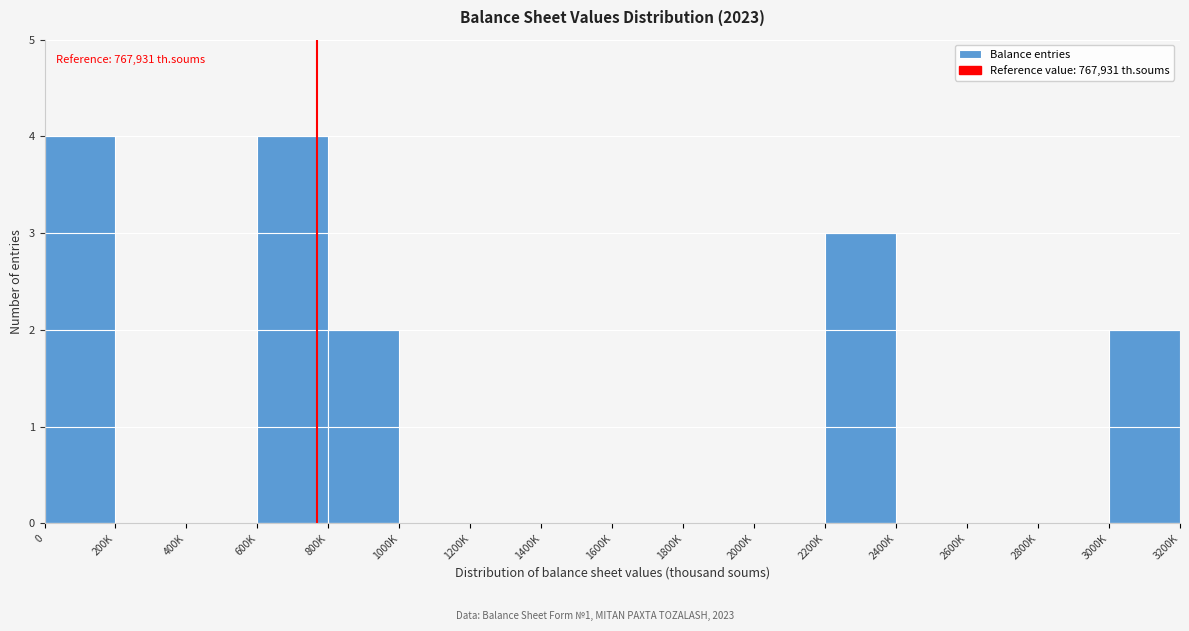

Reading right to left, list all the values displayed in this chart.

3000K=2	2800K=0	2600K=0	2400K=0	2200K=3	2000K=0	1800K=0	1600K=0	1400K=0	1200K=0	1000K=0	800K=2	600K=4	400K=0	200K=0	0=4